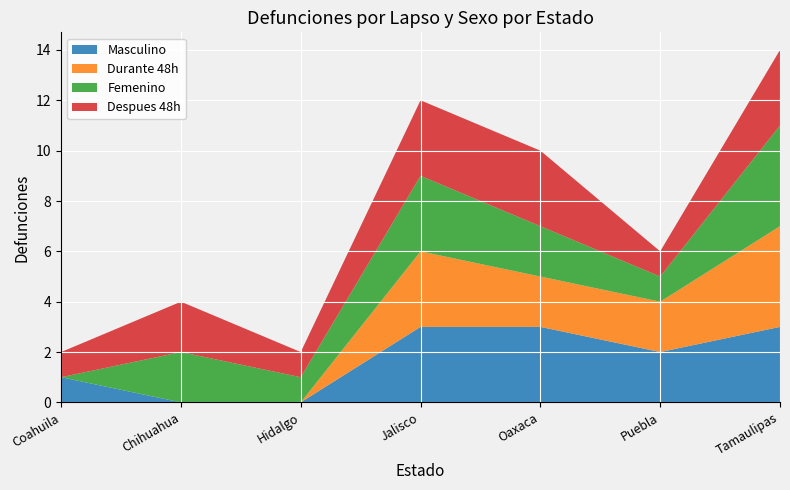

Reading left to right, list all the values displayed in this chart.

Masculino: Coahuila=1	Chihuahua=0	Hidalgo=0	Jalisco=3	Oaxaca=3	Puebla=2	Tamaulipas=3
Durante 48h: Coahuila=0	Chihuahua=0	Hidalgo=0	Jalisco=3	Oaxaca=2	Puebla=2	Tamaulipas=4
Femenino: Coahuila=0	Chihuahua=2	Hidalgo=1	Jalisco=3	Oaxaca=2	Puebla=1	Tamaulipas=4
Despues 48h: Coahuila=1	Chihuahua=2	Hidalgo=1	Jalisco=3	Oaxaca=3	Puebla=1	Tamaulipas=3